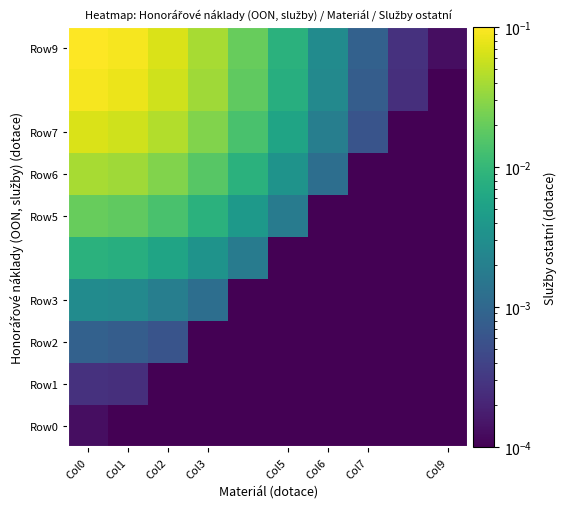

Which series has the widest spread of values?

Row9